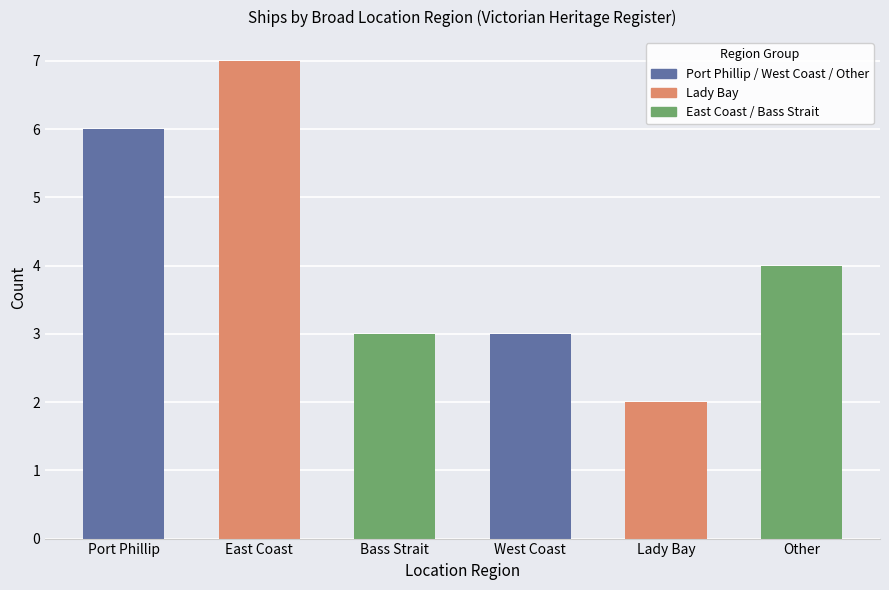

Which label corresponds to the largest value in the chart?

East Coast